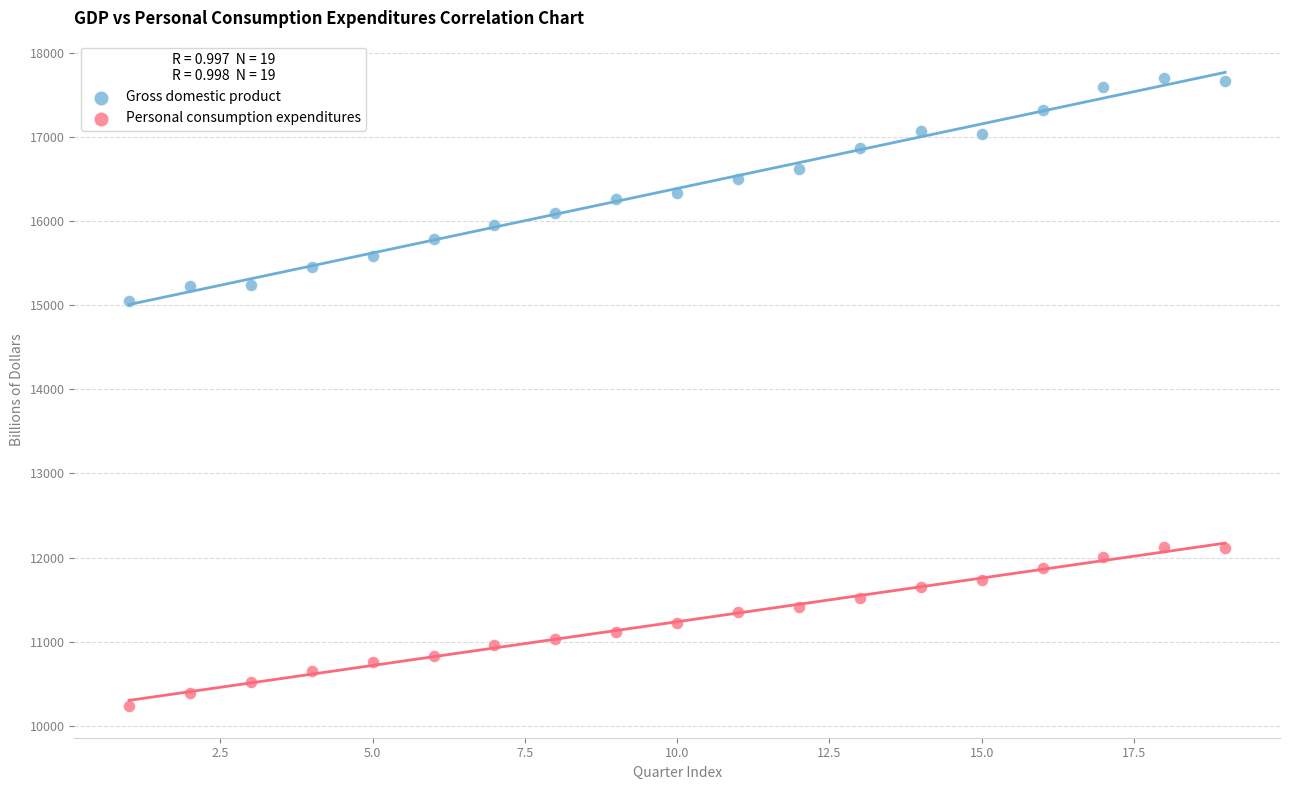

Which series has the widest spread of Y values?

Gross domestic product